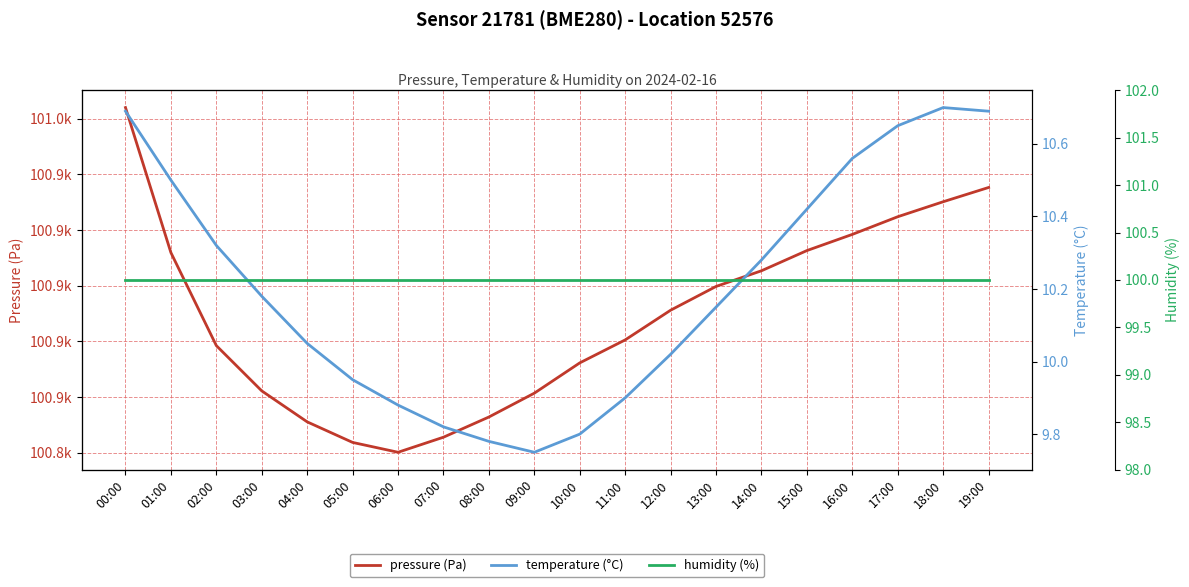

Which category has the highest value across all series?

00:00